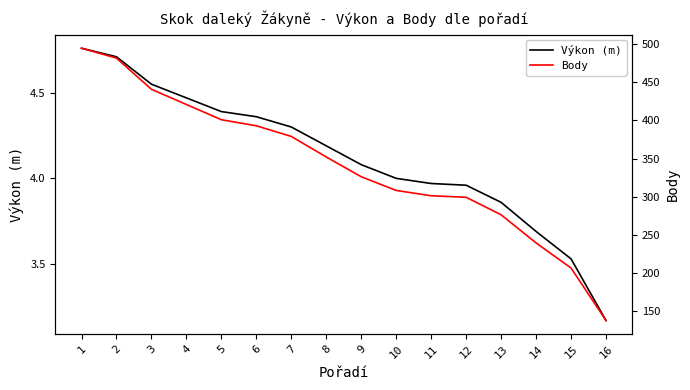

What is the difference between the Výkon (m) values at 3 and 10?

0.5